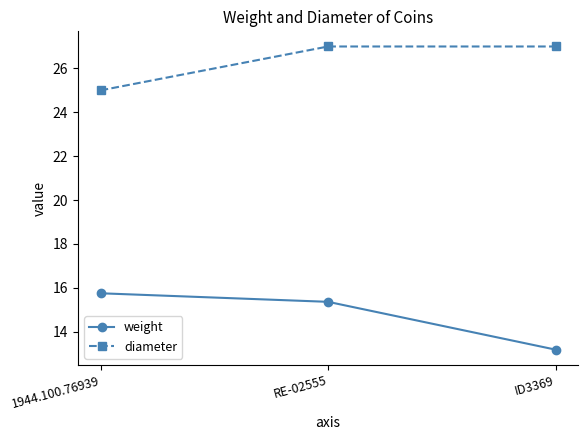

At which category is the sum across all series the highest?

RE-02555